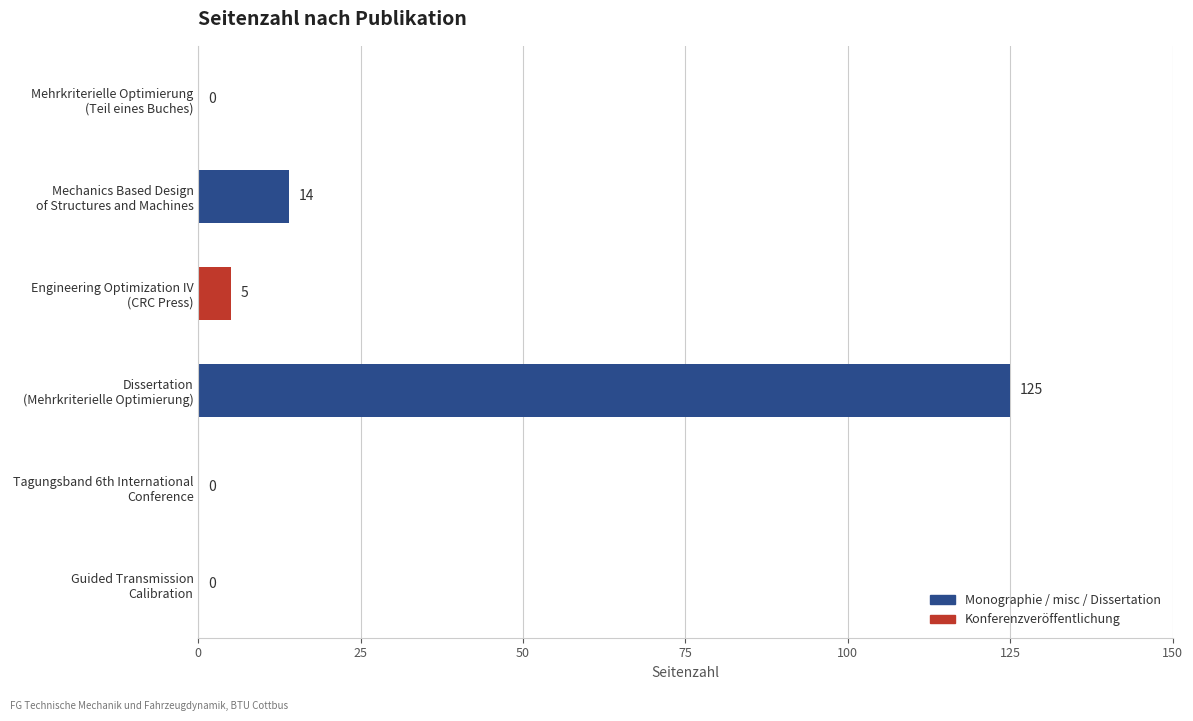

What is the maximum value shown in the chart?

125